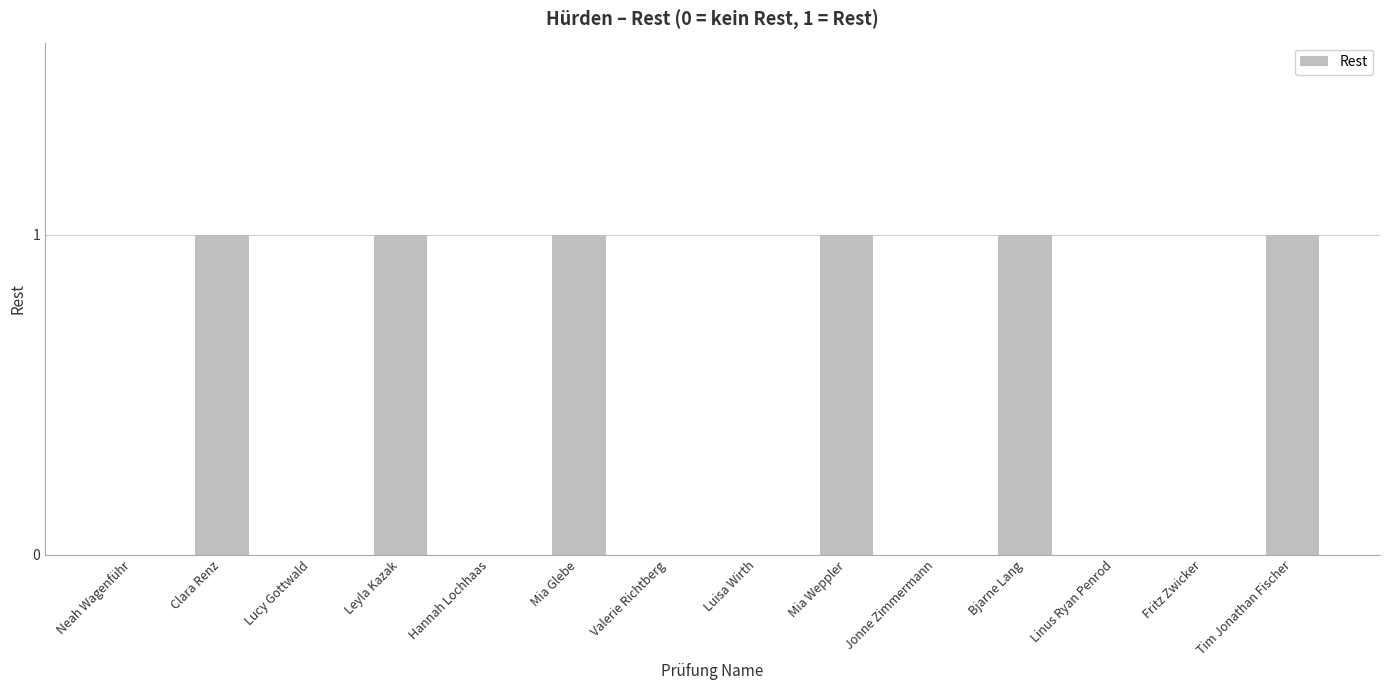

The value at Leyla Kazak is 1. True or false?

True